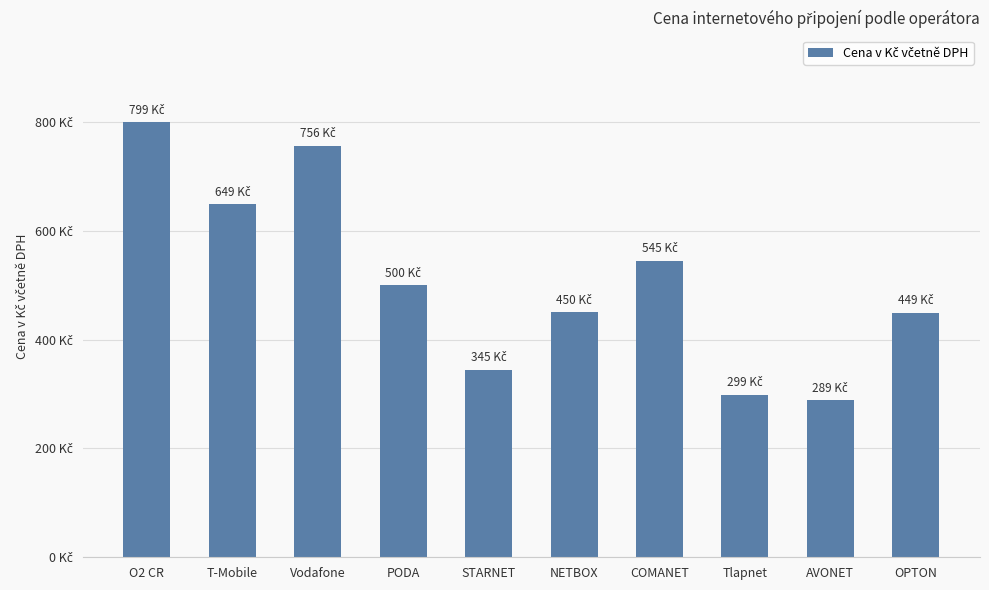

What is the greatest value displayed?

799